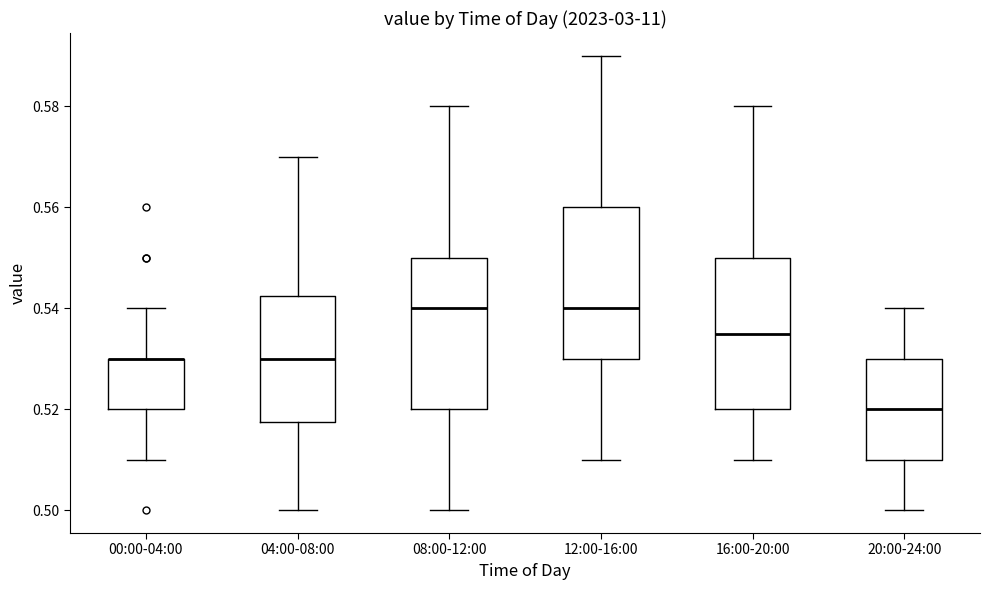

Reading left to right, read every box against the y-axis: the position of its median line, the range the box covers, and the ends of its whiskers. The values are not printed on the chart, so give them approximately, as read against the axis.

00:00-04:00: median 0.530 (drawn on the box's upper edge), box 0.520 to 0.530, whiskers 0.510 to 0.540
04:00-08:00: median 0.530, box 0.518 to 0.542, whiskers 0.500 to 0.570
08:00-12:00: median 0.540, box 0.520 to 0.550, whiskers 0.500 to 0.580
12:00-16:00: median 0.540, box 0.530 to 0.560, whiskers 0.510 to 0.590
16:00-20:00: median 0.536, box 0.520 to 0.550, whiskers 0.510 to 0.580
20:00-24:00: median 0.520, box 0.510 to 0.530, whiskers 0.500 to 0.540